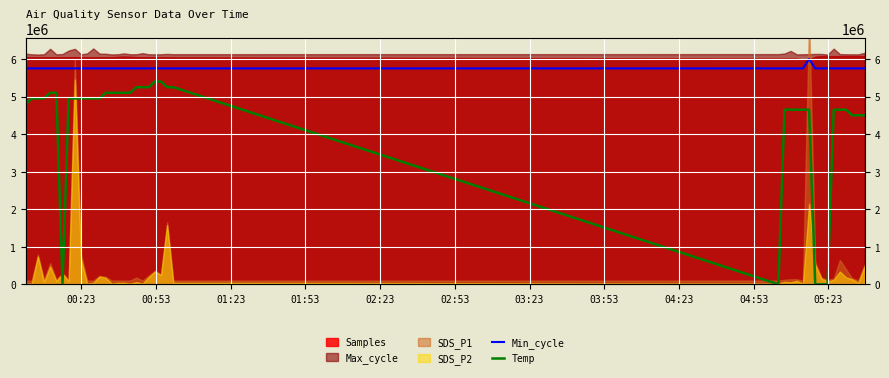

True or false: Min_cycle and Temp intersect in this chart.

False